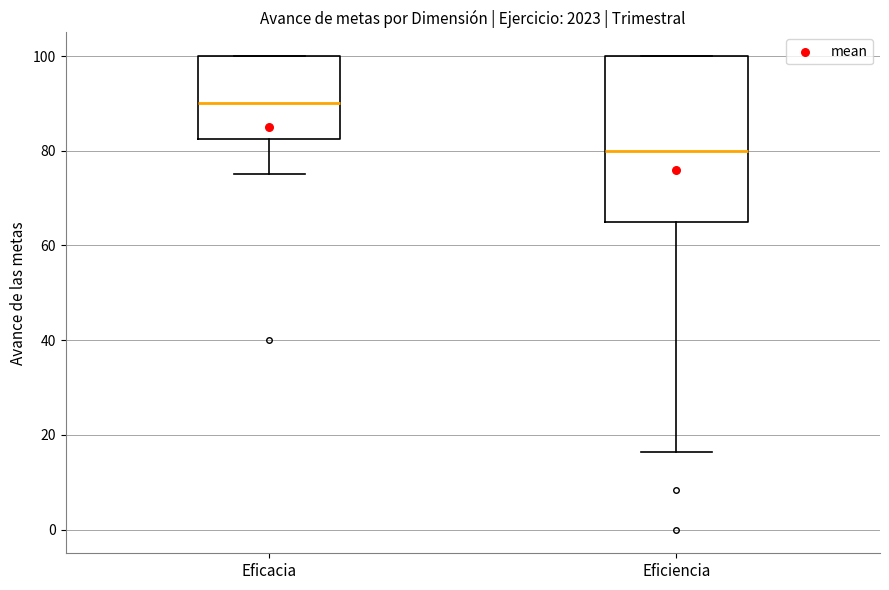

Which box's median line is the lowest?

Eficiencia